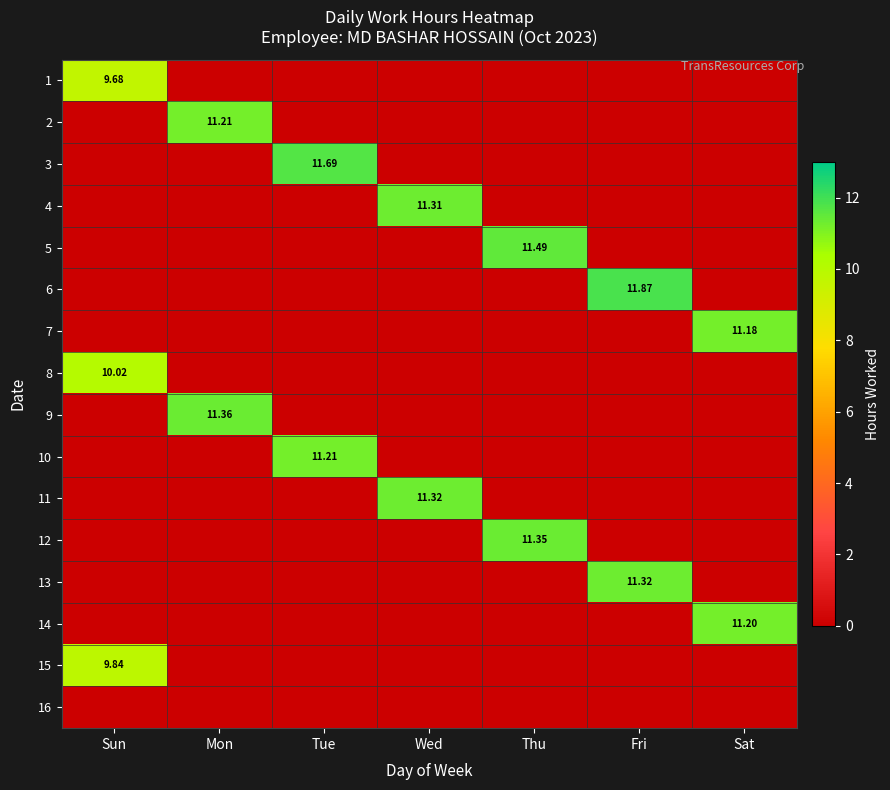

What is the maximum value shown in the chart?

11.9